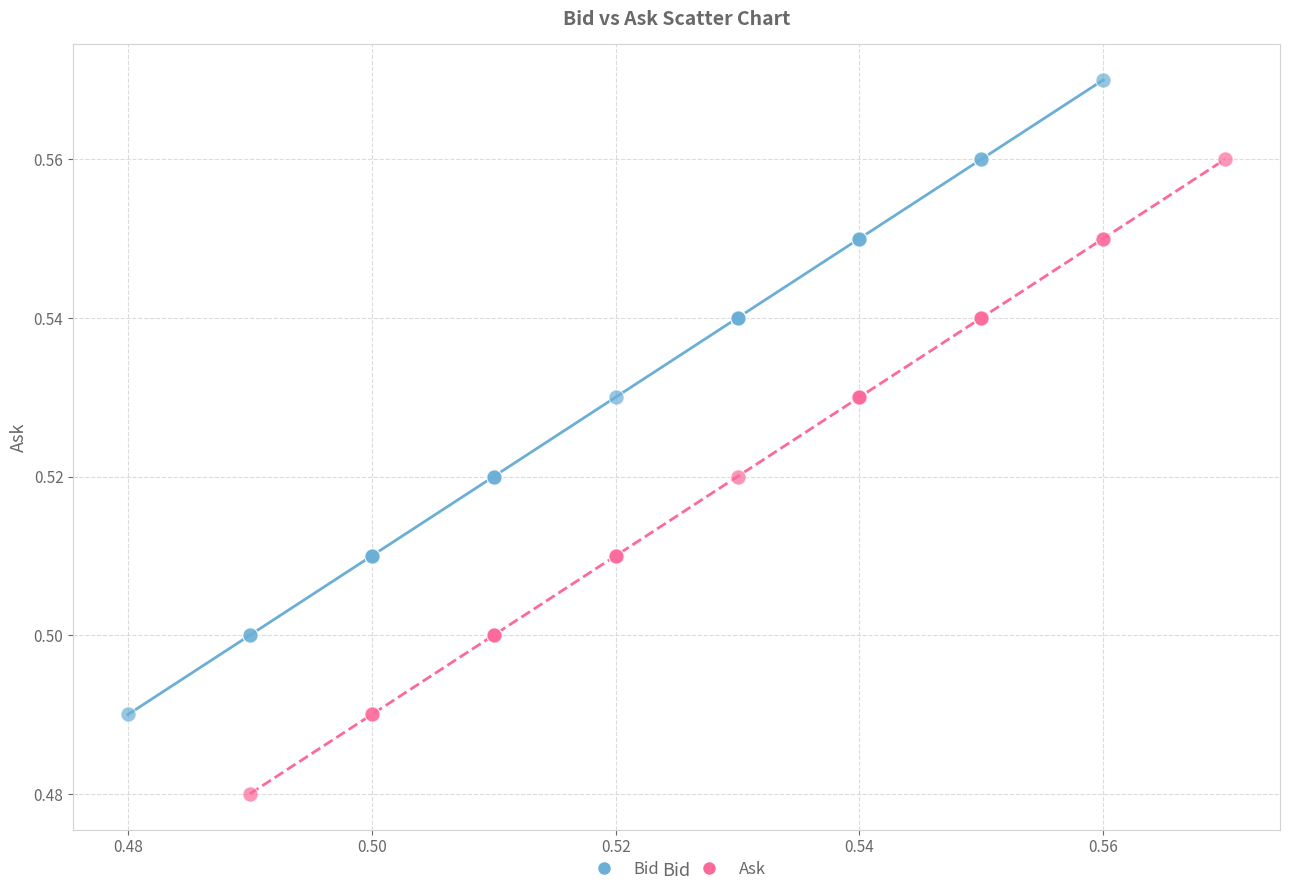

Which series contains the lowest Y value?

Ask